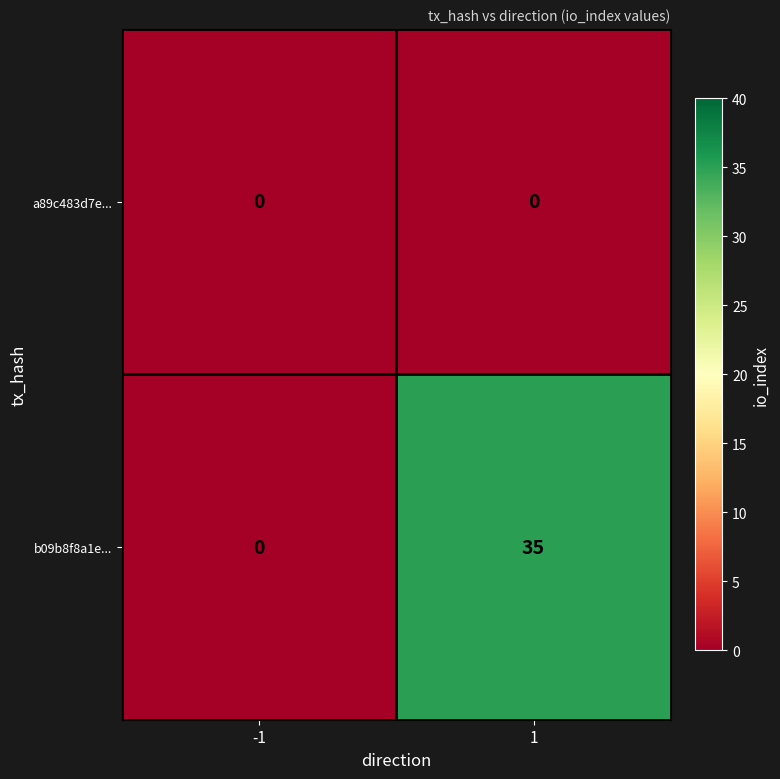

Reading left to right, what are all the values shown in this chart?

a89c483d7e...: -1=0	1=0
b09b8f8a1e...: -1=0	1=35